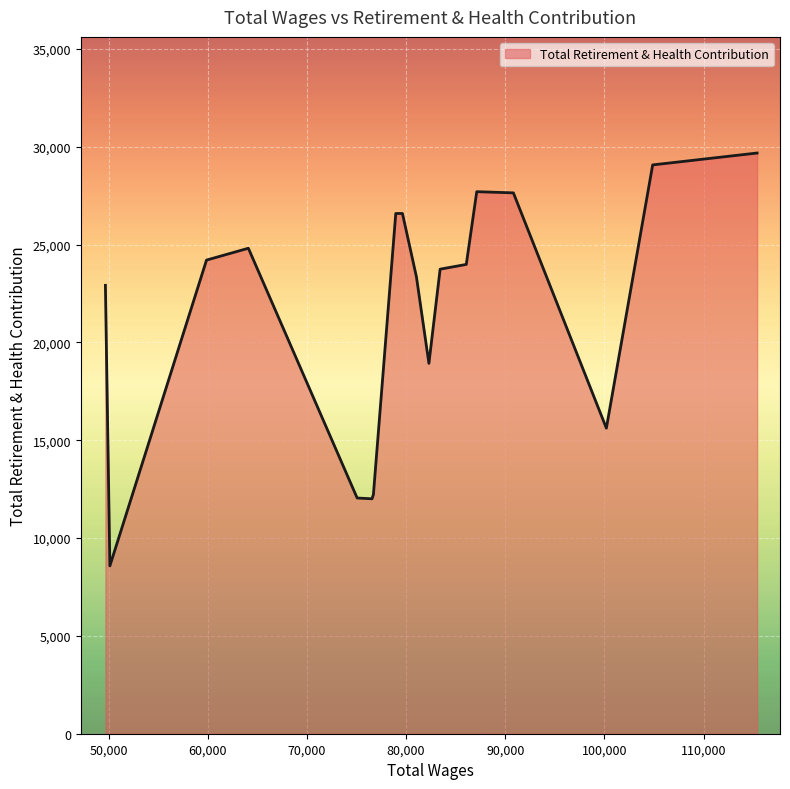

What is the smallest value displayed?

8578